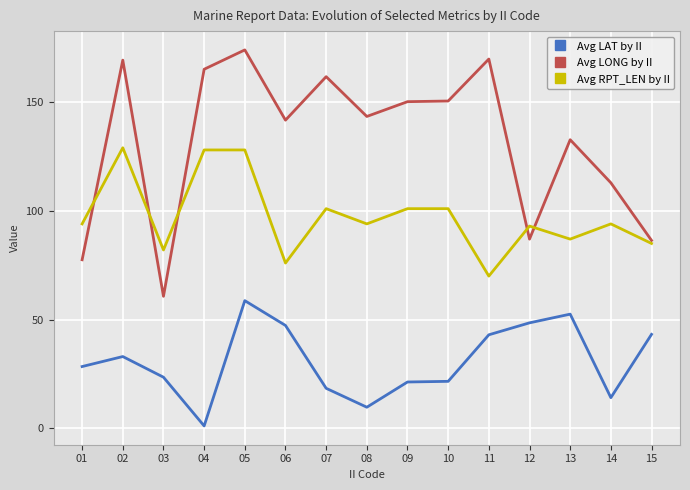

Which series changed the most between 05 and 15?

Avg LONG by II